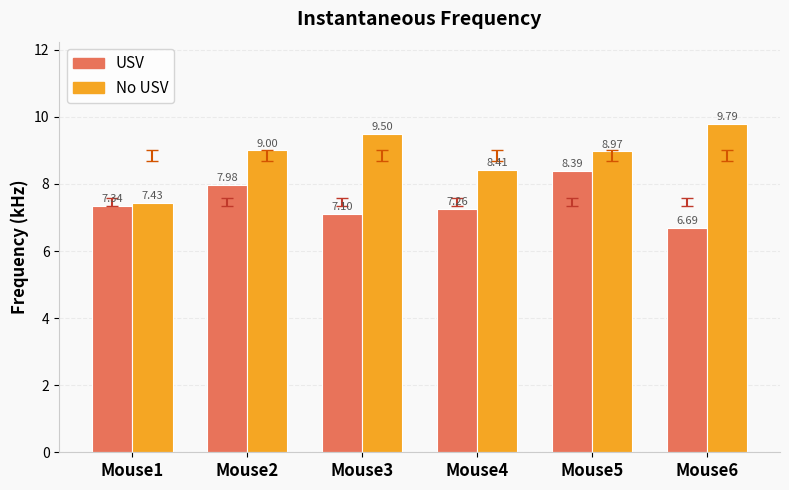

What are all the series names shown in the legend?

USV, No USV